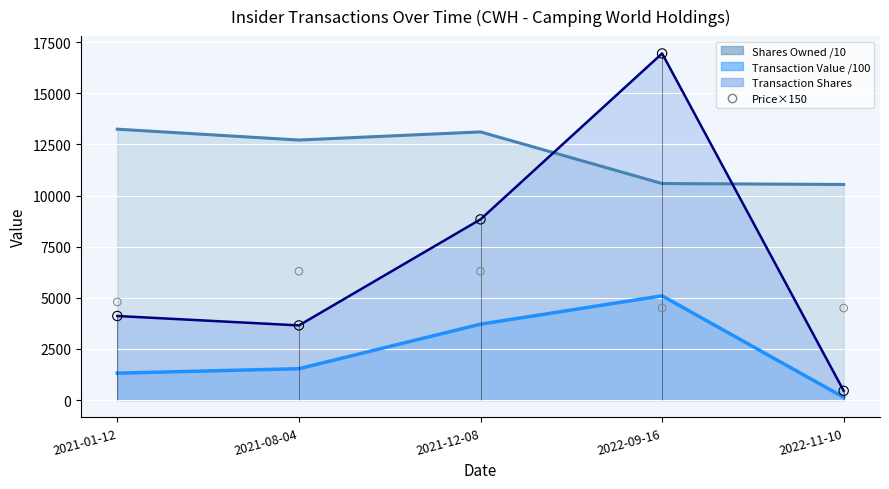

Approximately how many times larger is the value at 2021-08-04 compared to 2022-09-16?

1.4